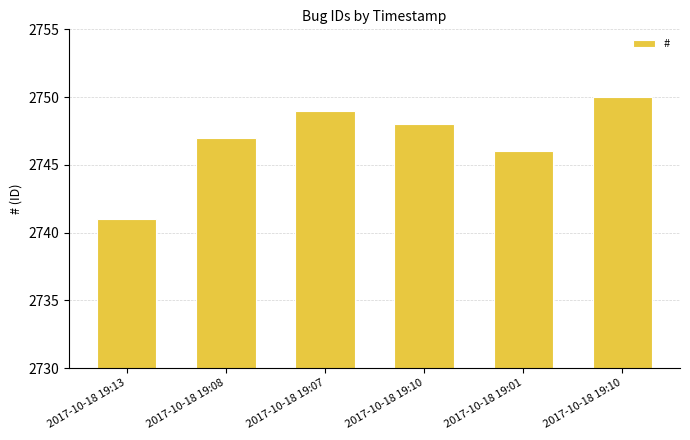

At which category does the chart reach its peak across all series?

2017-10-18 19:10